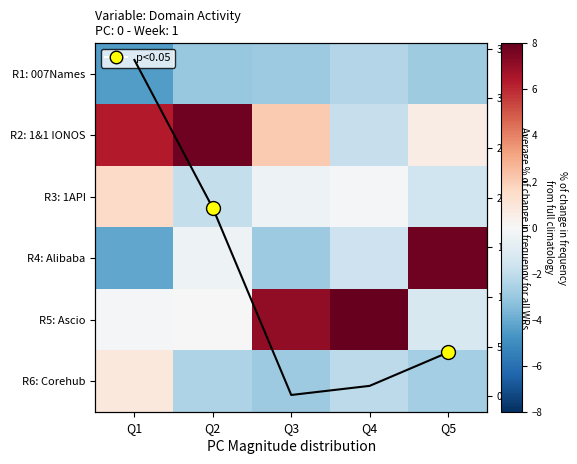

Rank the series by their maximum value, from highest to lowest.

R5: Ascio, R2: 1&1 IONOS, R4: Alibaba, R3: 1API, R6: Corehub, R1: 007Names